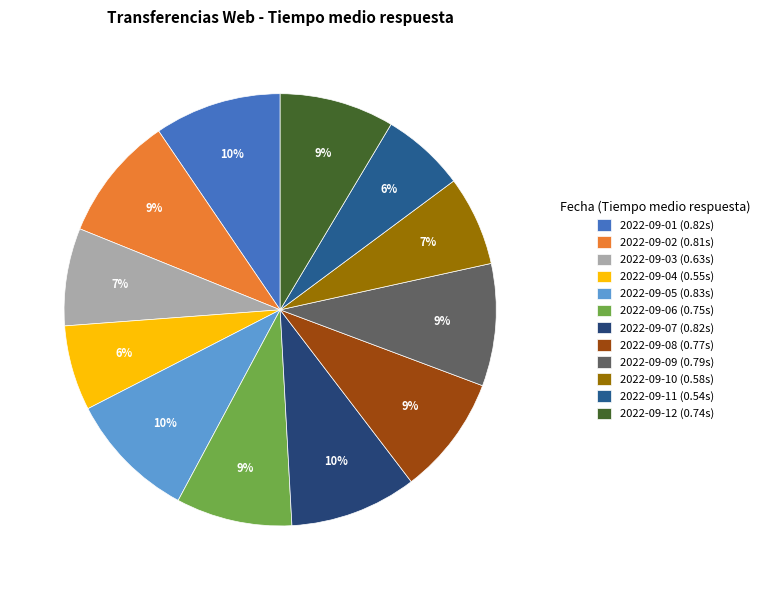

Does 2022-09-06 represent more than half of the total?

No